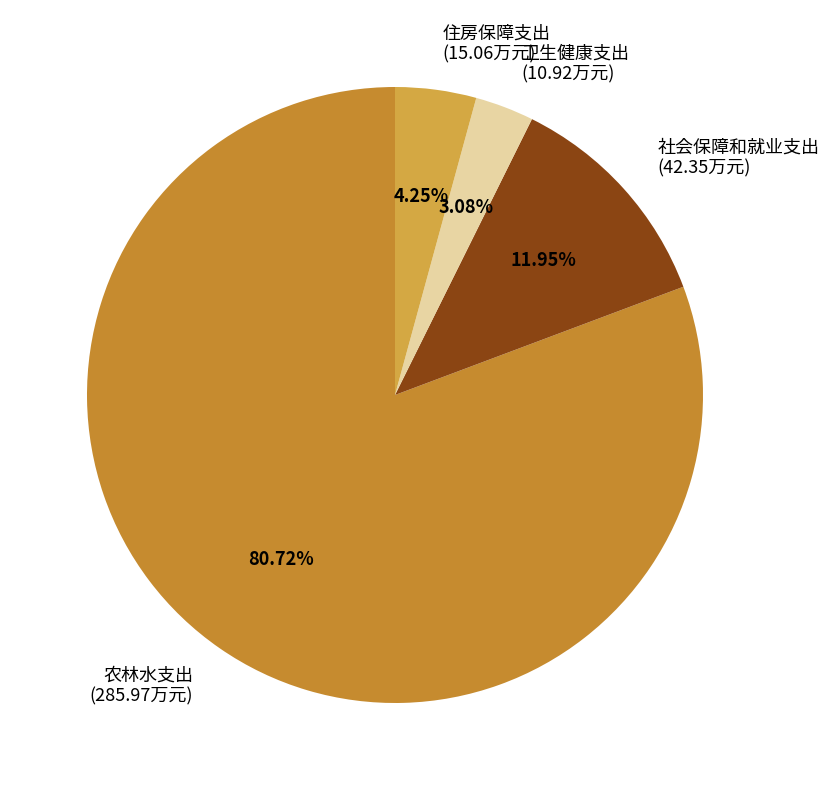

Is it true that 社会保障和就业支出 is 18% of the pie?

False